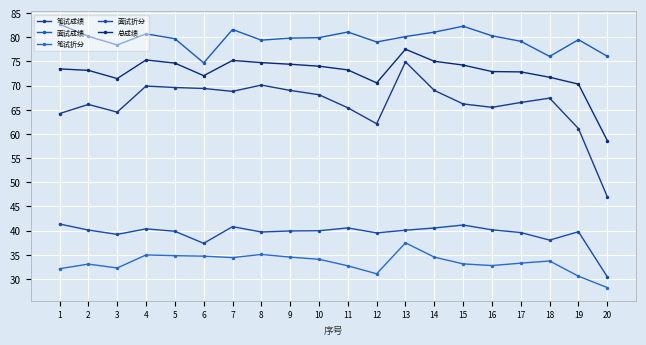

What value does the 面试成绩 series have at 11?

81.1